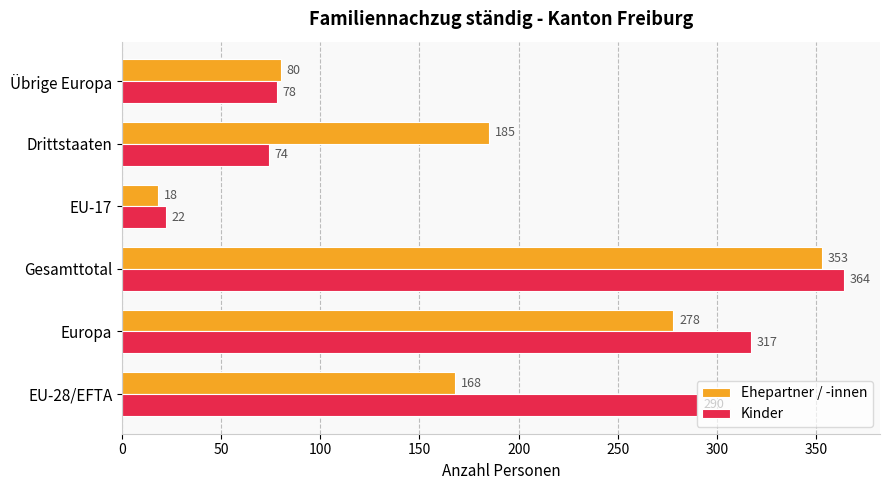

At which category is the sum across all series the highest?

Gesamttotal